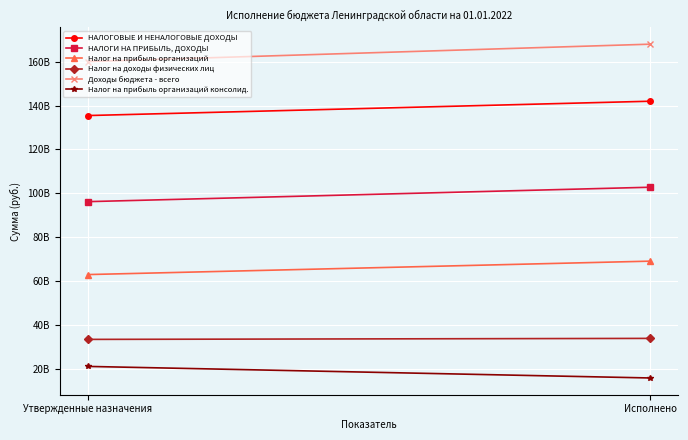

Which series changed the most between Утвержденные назначения and Исполнено?

Доходы бюджета - всего